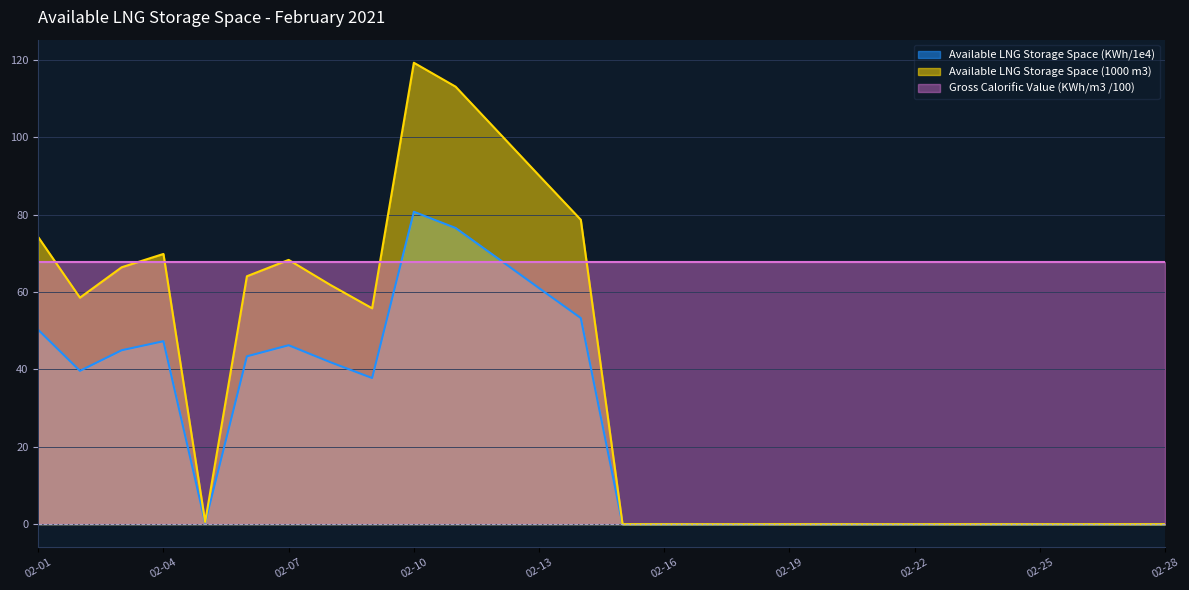

List the series in order of their overall mean, lowest first.

Available LNG Storage Space (KWh/1e4), Available LNG Storage Space (1000 m3), Gross Calorific Value (KWh/m3 /100)